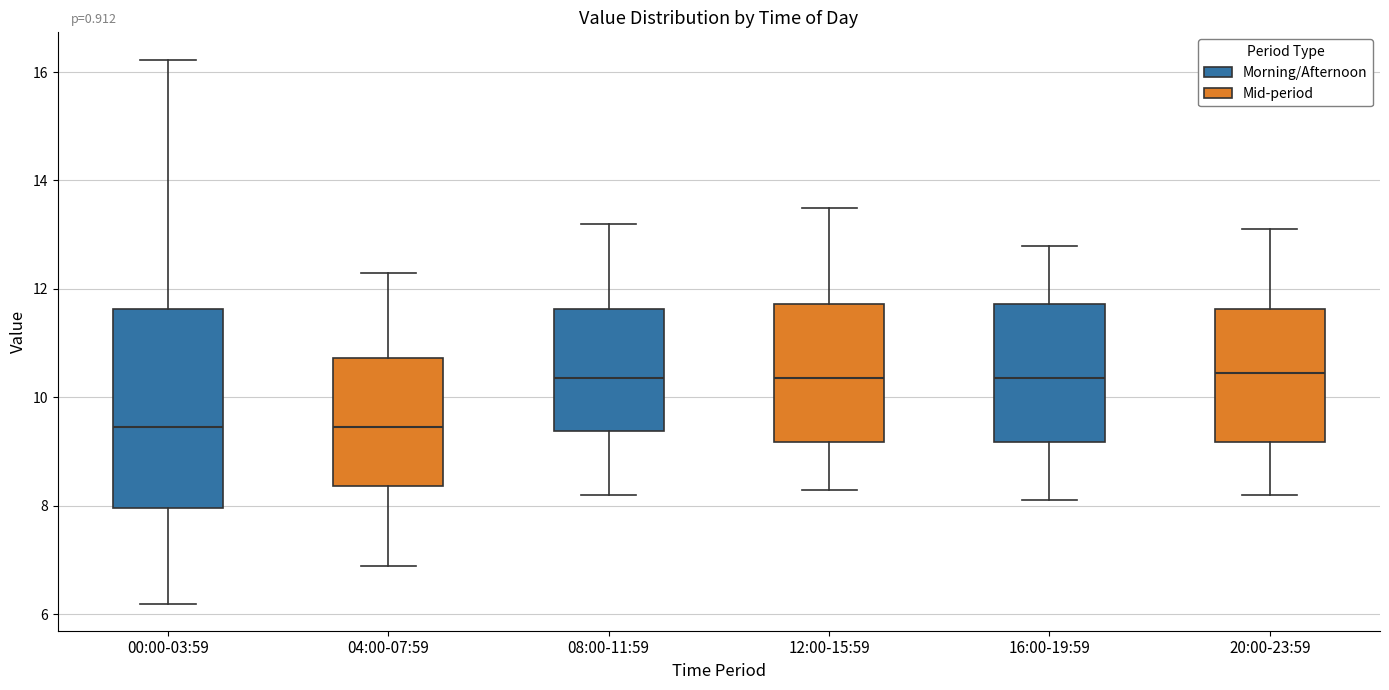

Reading left to right, read every box against the y-axis: the position of its median line, the range the box covers, and the ends of its whiskers. The values are not printed on the chart, so give them approximately, as read against the axis.

00:00-03:59: median 9.4, box 8.0 to 11.6, whiskers 6.2 to 16.2
04:00-07:59: median 9.4, box 8.4 to 10.8, whiskers 7.0 to 12.4
08:00-11:59: median 10.4, box 9.4 to 11.6, whiskers 8.2 to 13.2
12:00-15:59: median 10.4, box 9.2 to 11.8, whiskers 8.4 to 13.6
16:00-19:59: median 10.4, box 9.2 to 11.8, whiskers 8.2 to 12.8
20:00-23:59: median 10.4, box 9.2 to 11.6, whiskers 8.2 to 13.2